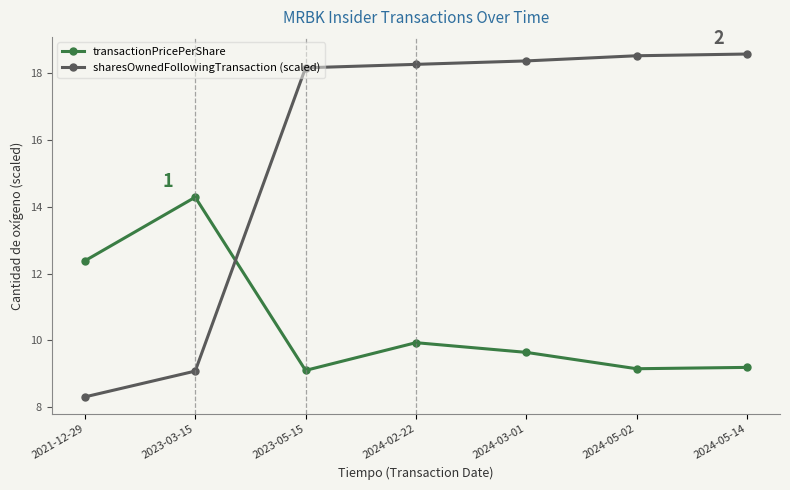

Where does the sharesOwnedFollowingTransaction (scaled) series first go above 18?

2023-05-15